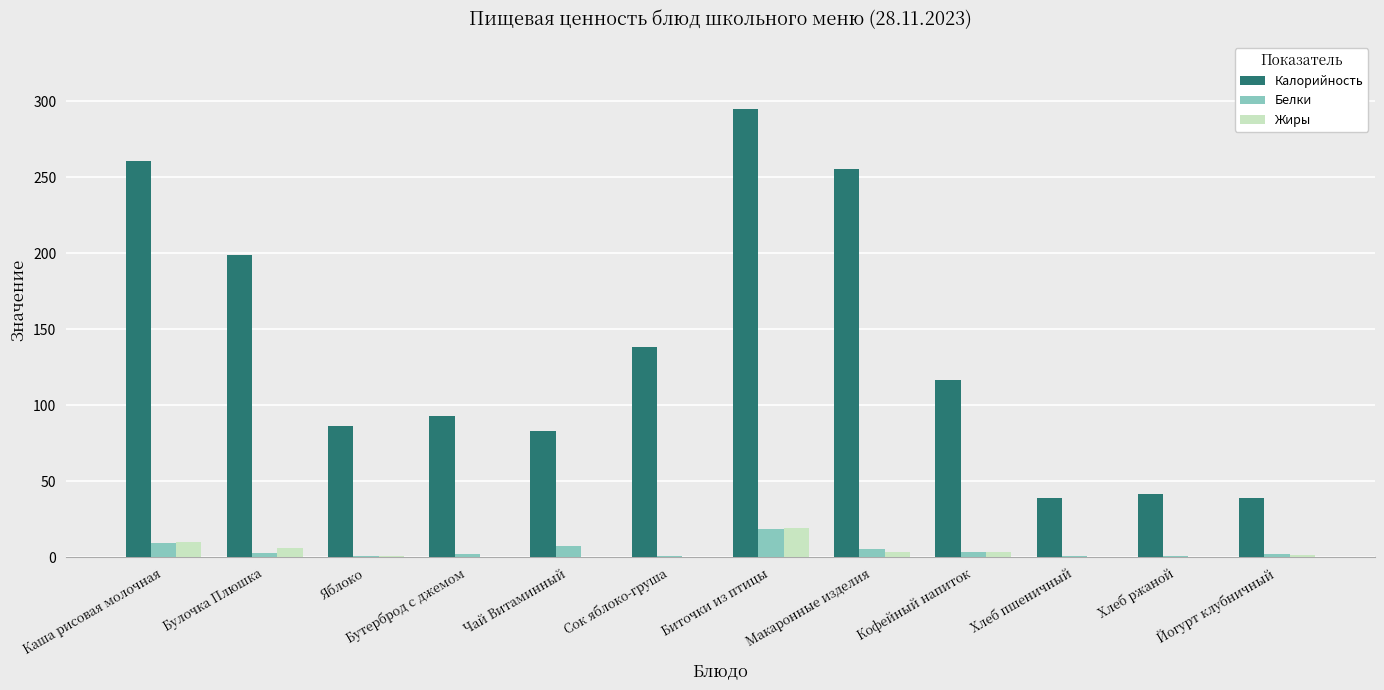

How many categories are shown in the chart?

12